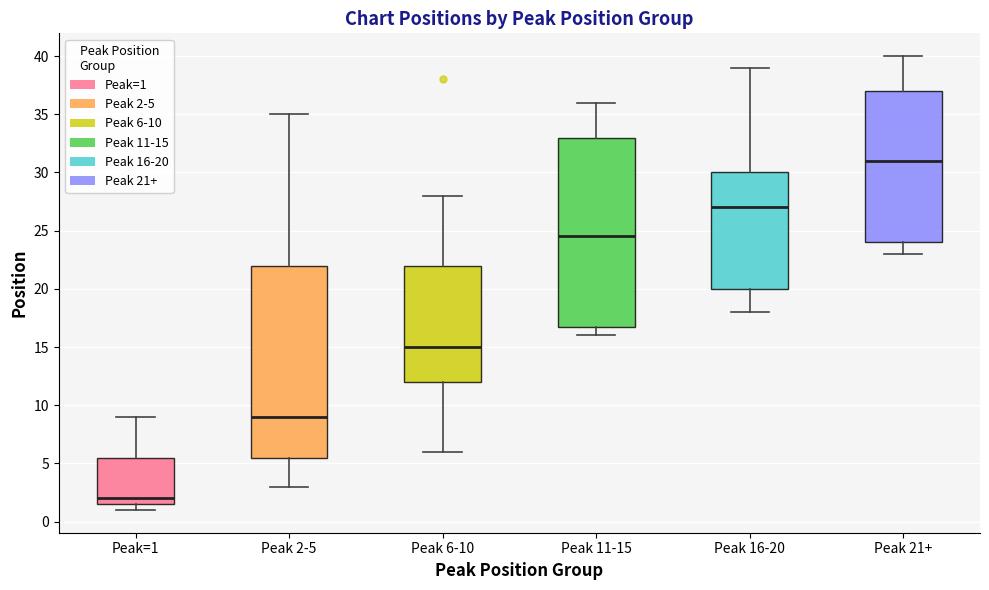

Reading left to right, read every box against the y-axis: the position of its median line, the range the box covers, and the ends of its whiskers. The values are not printed on the chart, so give them approximately, as read against the axis.

Peak=1: median 2.0, box 1.5 to 5.5, whiskers 1.0 to 9.0
Peak 2-5: median 9.0, box 5.5 to 22.0, whiskers 3.0 to 35.0
Peak 6-10: median 15.0, box 12.0 to 22.0, whiskers 6.0 to 28.0
Peak 11-15: median 24.5, box 17.0 to 33.0, whiskers 16.0 to 36.0
Peak 16-20: median 27.0, box 20.0 to 30.0, whiskers 18.0 to 39.0
Peak 21+: median 31.0, box 24.0 to 37.0, whiskers 23.0 to 40.0